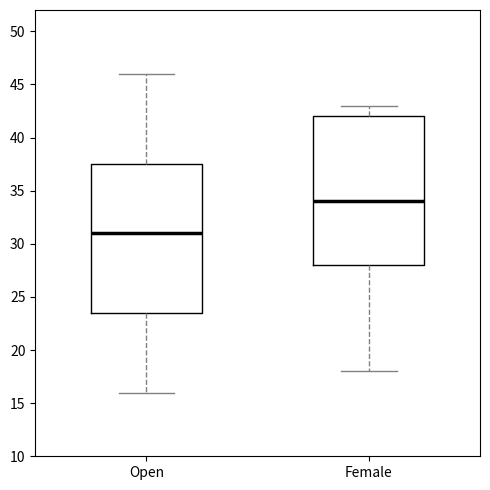

Reading left to right, transcribe this box plot: for each box, give where its median line is, the range the box spans, and where its two whiskers end, as read against the y-axis. The values are not printed on the chart, so give them approximately, as read against the axis.

Open: median 31.0, box 23.5 to 37.5, whiskers 16.0 to 46.0
Female: median 34.0, box 28.0 to 42.0, whiskers 18.0 to 43.0